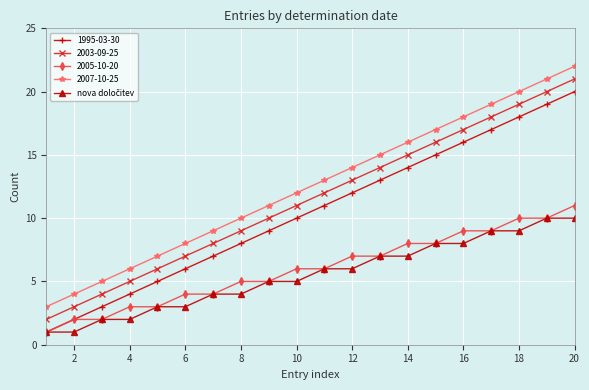

How many data points in 2007-10-25 are less than 13?

10